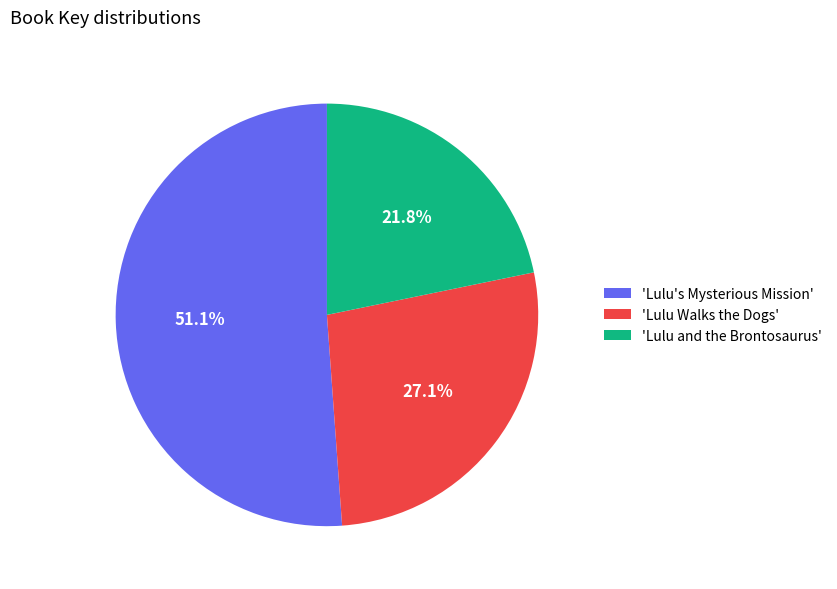

Which category has the smallest portion of the pie?

'Lulu and the Brontosaurus'